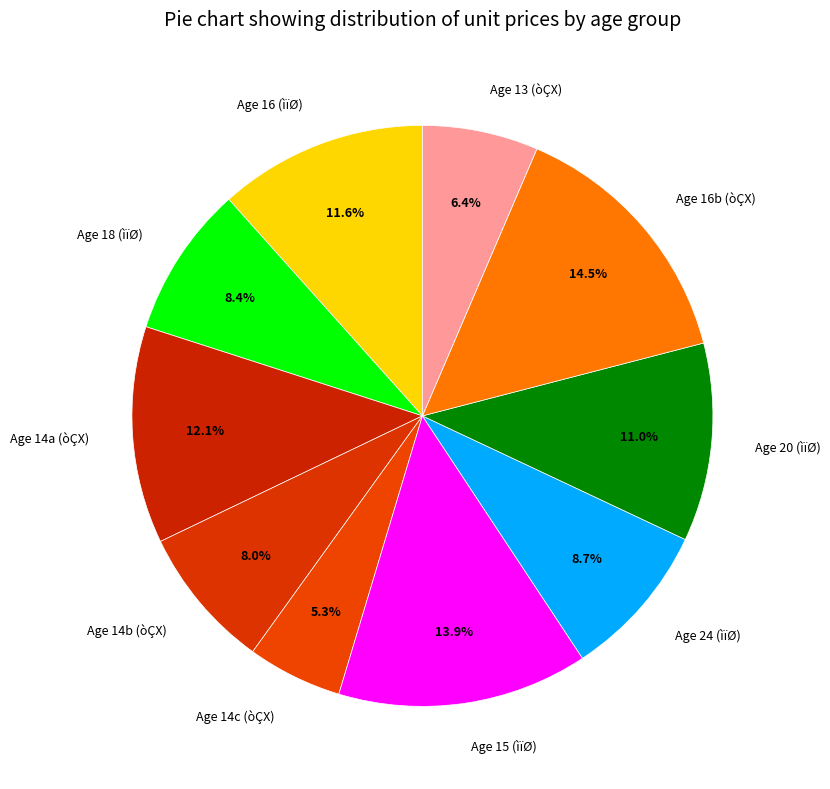

Combined, what portion of the pie is Age 16 (ìïØ) and Age 16b (òÇX)?

26.1%